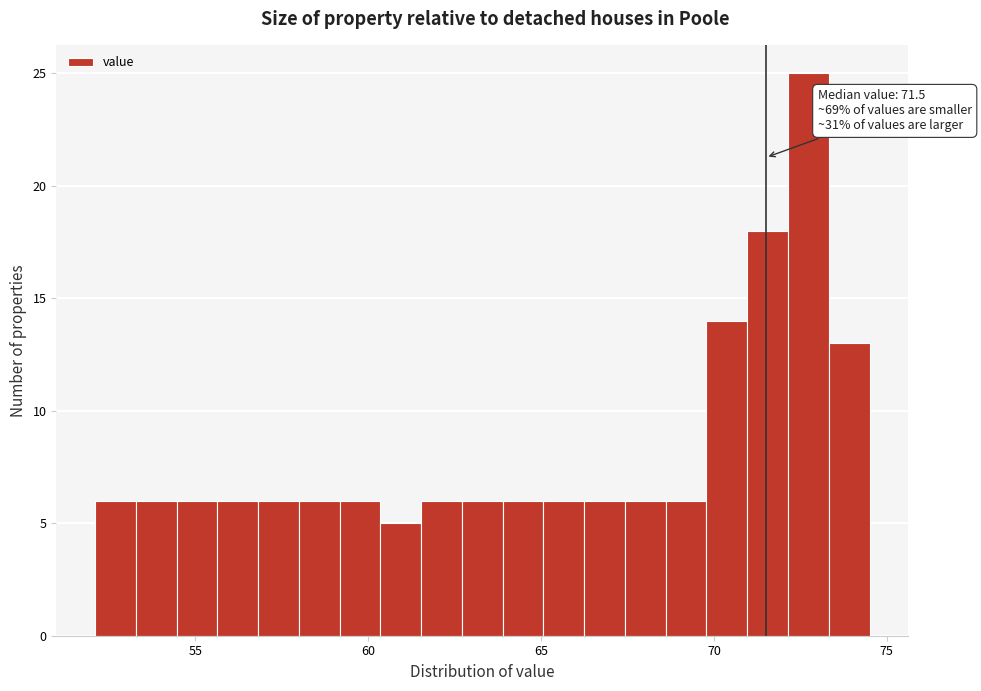

Read against the x-axis, roughly where is the centre of the tallest bar?

72.5